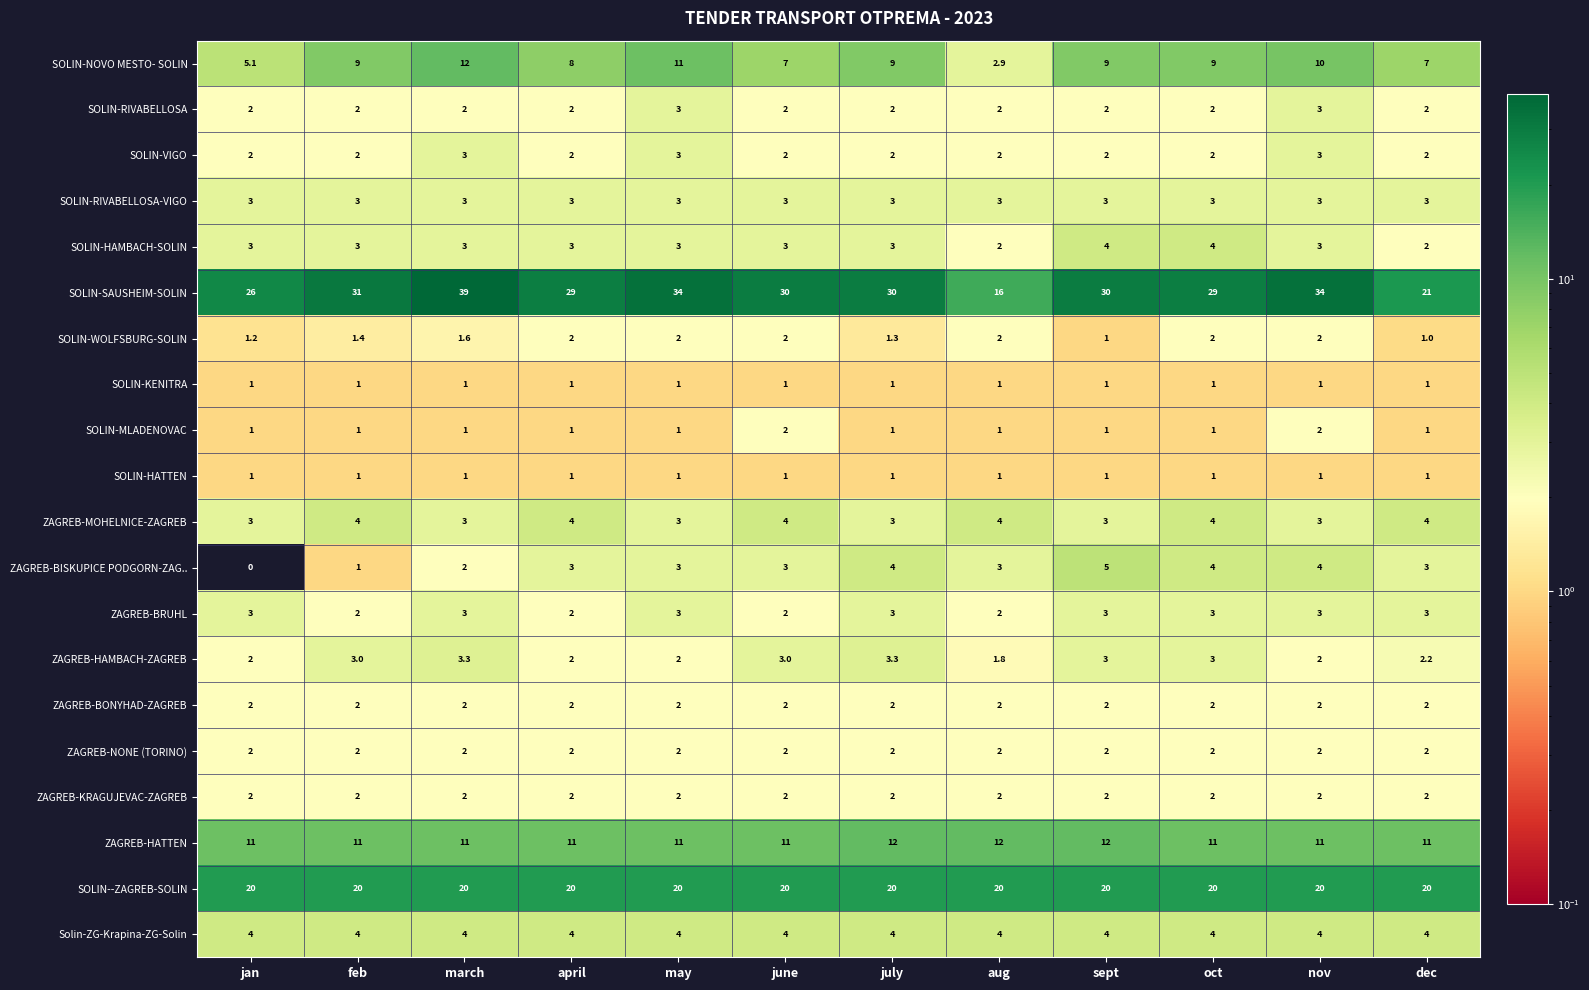

Count the SOLIN-NOVO MESTO- SOLIN values in the range 7 to 10.

8